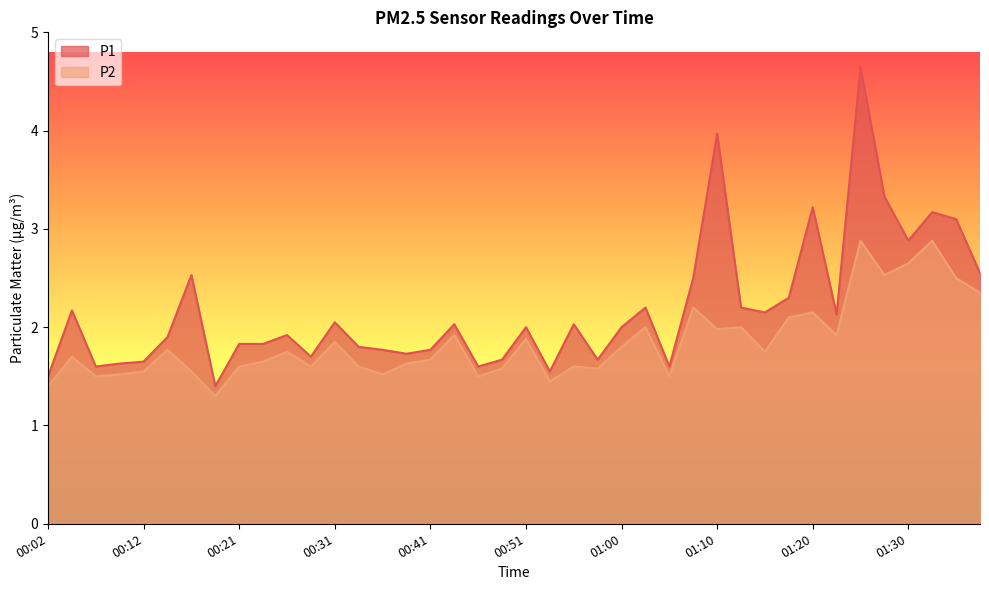

The P1 series shows 3.3 at 01:27. True or false?

True